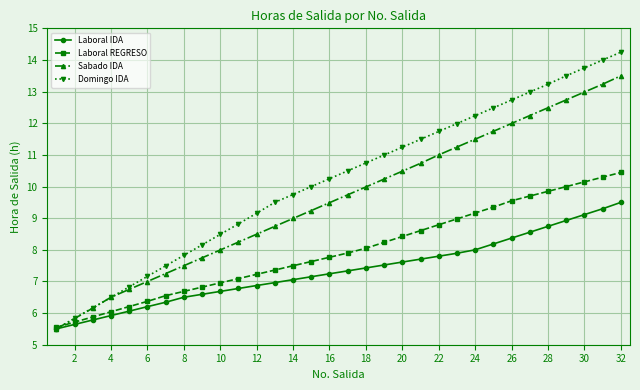

Rank the series by their average value, from highest to lowest.

Domingo IDA, Sabado IDA, Laboral REGRESO, Laboral IDA